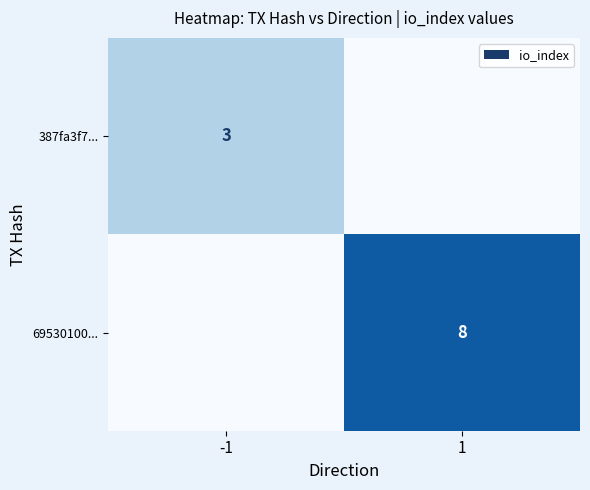

The 387fa3f7... series shows 2 at -1. True or false?

False